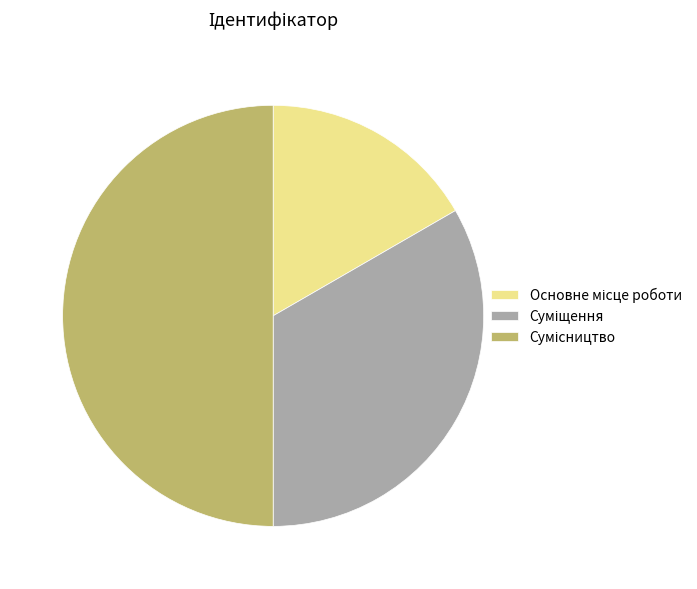

True or false: Суміщення accounts for 33% of the total.

True